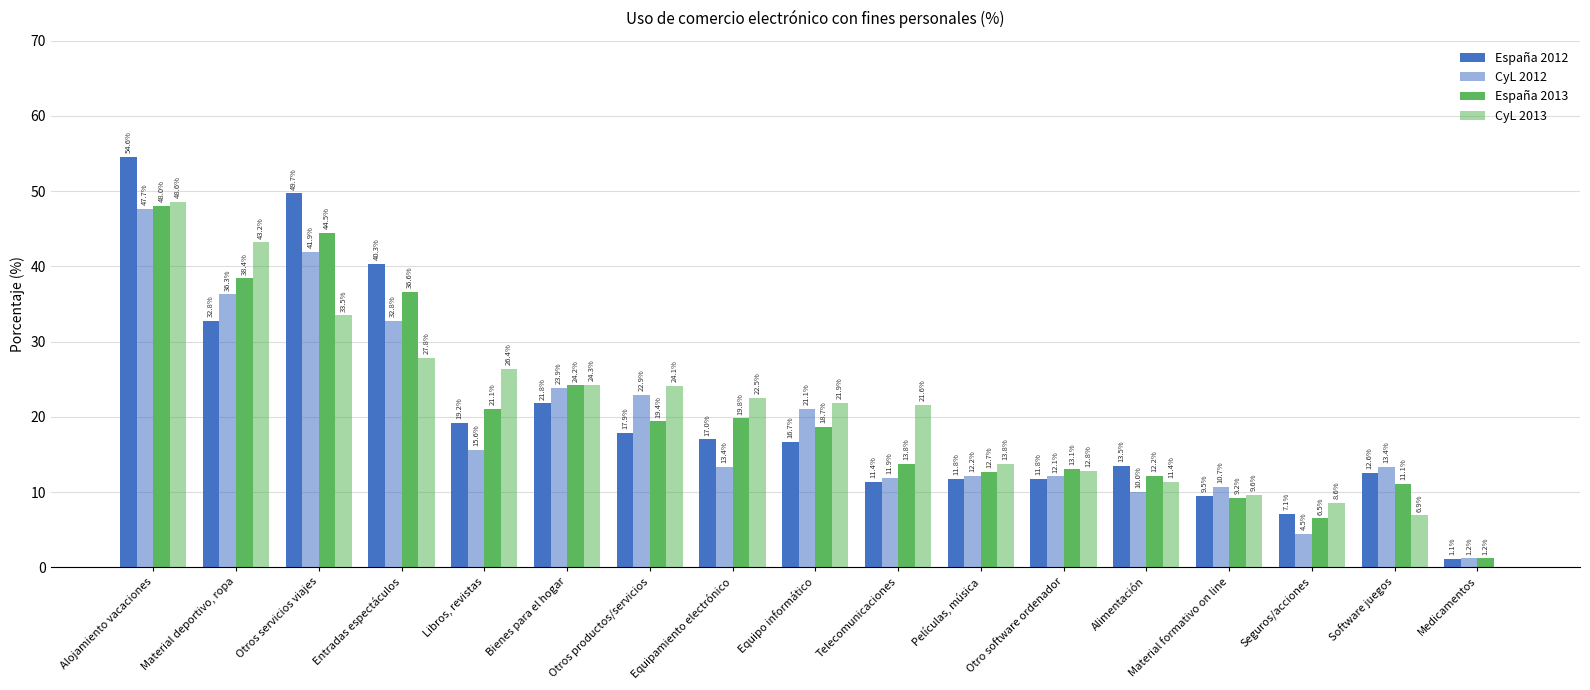

Are the bars horizontal?

No